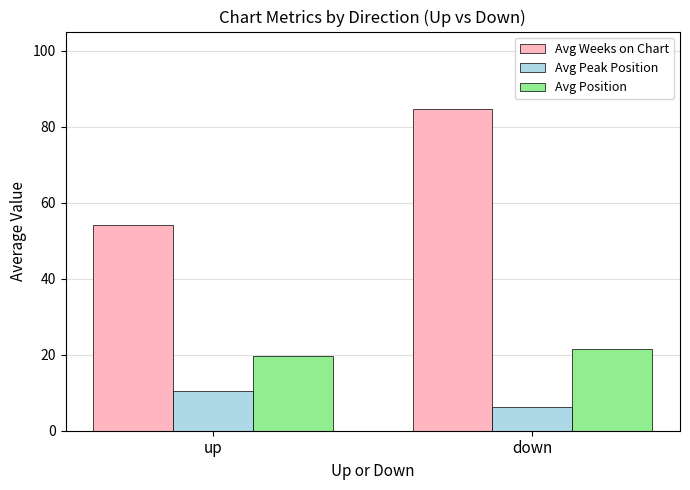

What position from the right is down?

1